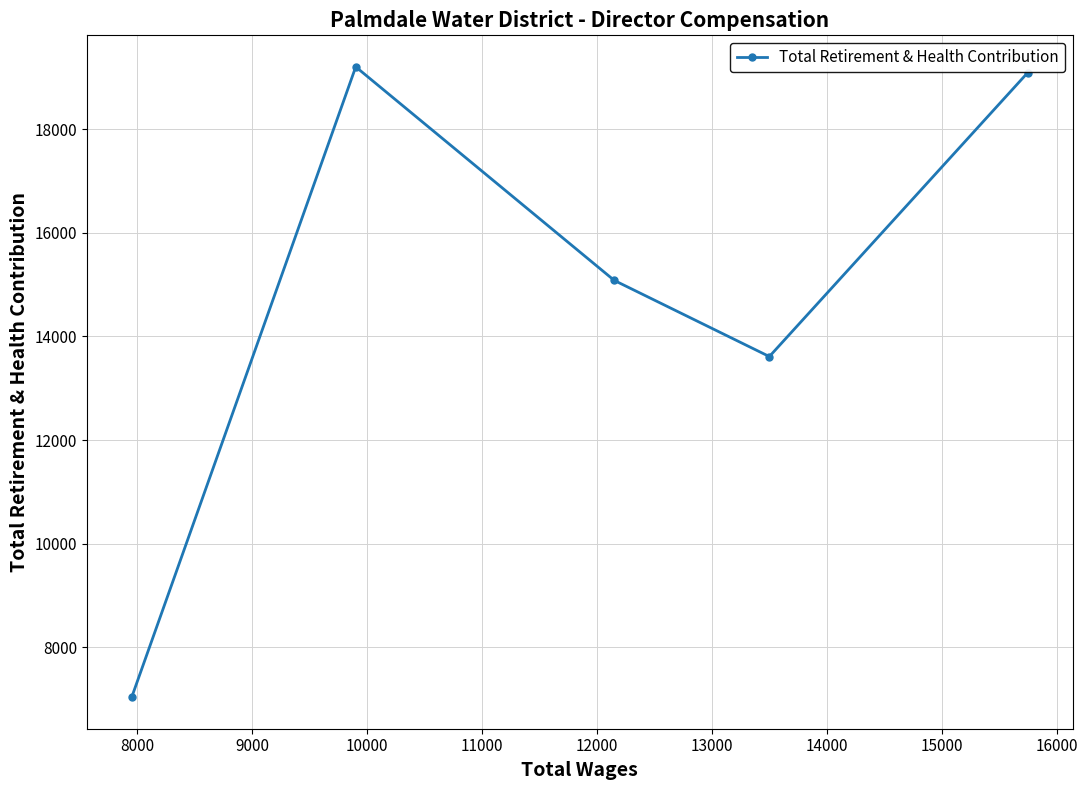

How many values are below 15080?

2